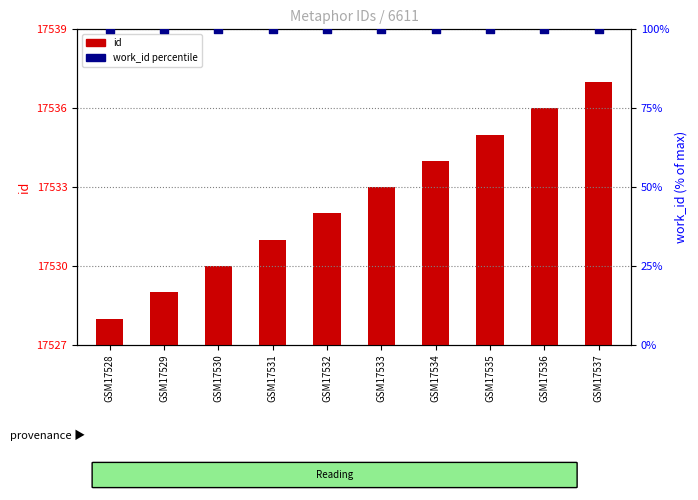

Which series has the widest spread of Y values?

id (offset)